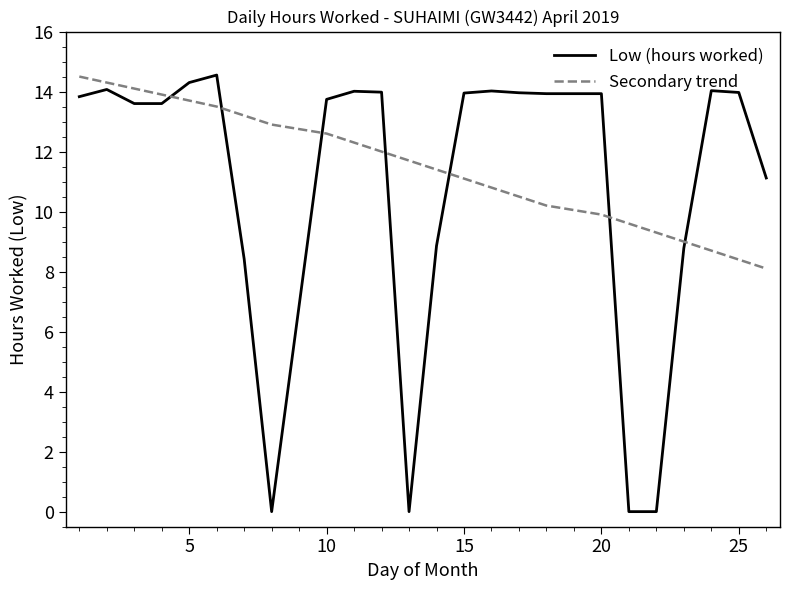

What is the maximum value for Low (hours worked)?

14.6